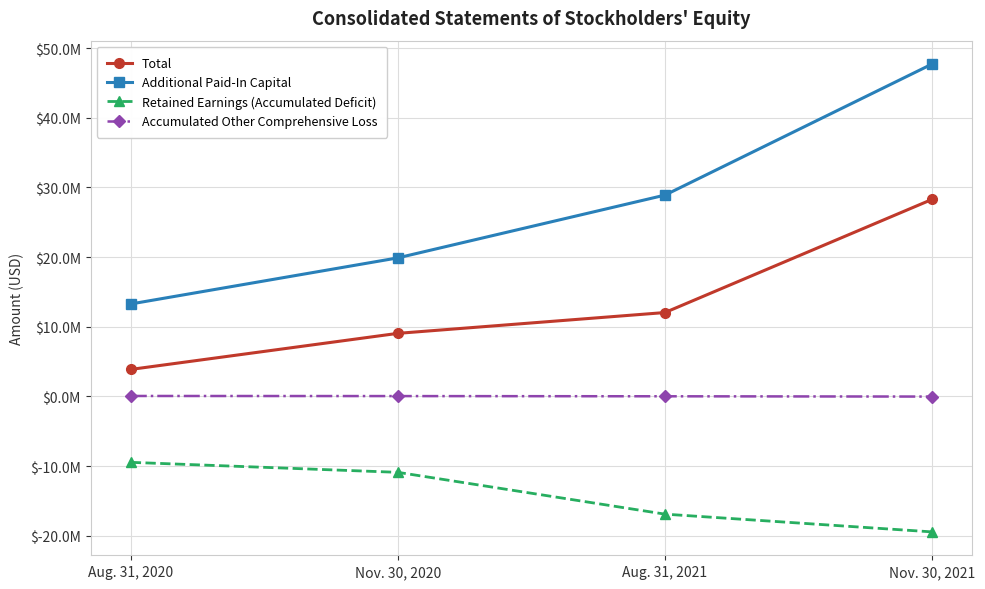

True or false: Total has a value of 3875000 at Aug. 31, 2020.

True